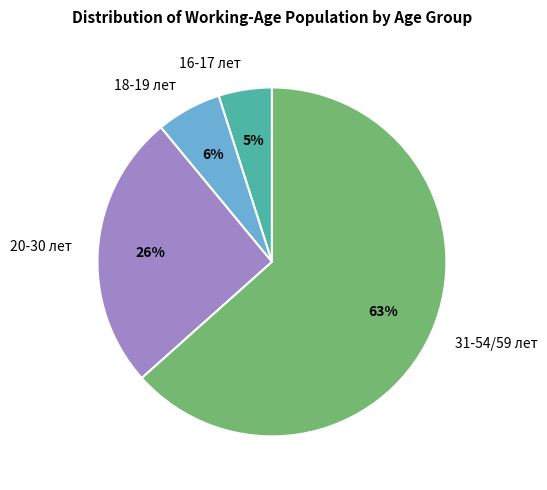

Approximately how many times larger is the value at 16-17 лет compared to 18-19 лет?

0.8